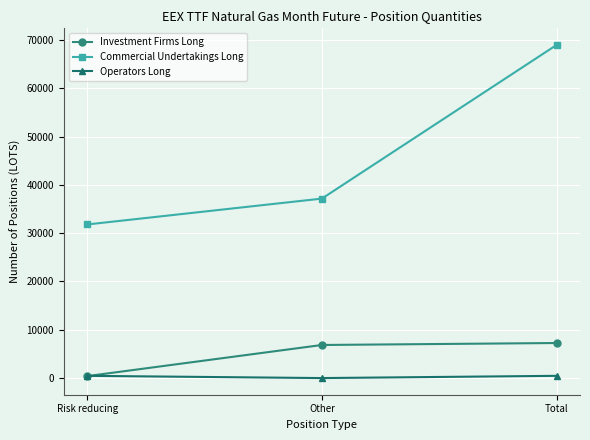

Rank the series at Other from lowest to highest value.

Operators Long, Investment Firms Long, Commercial Undertakings Long